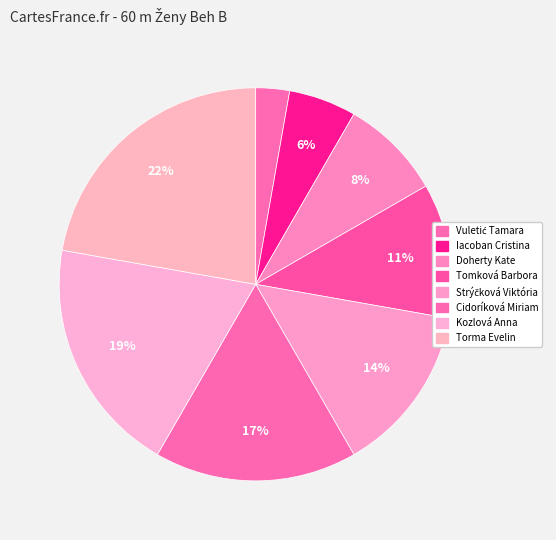

True or false: Kozlová Anna accounts for 27% of the total.

False